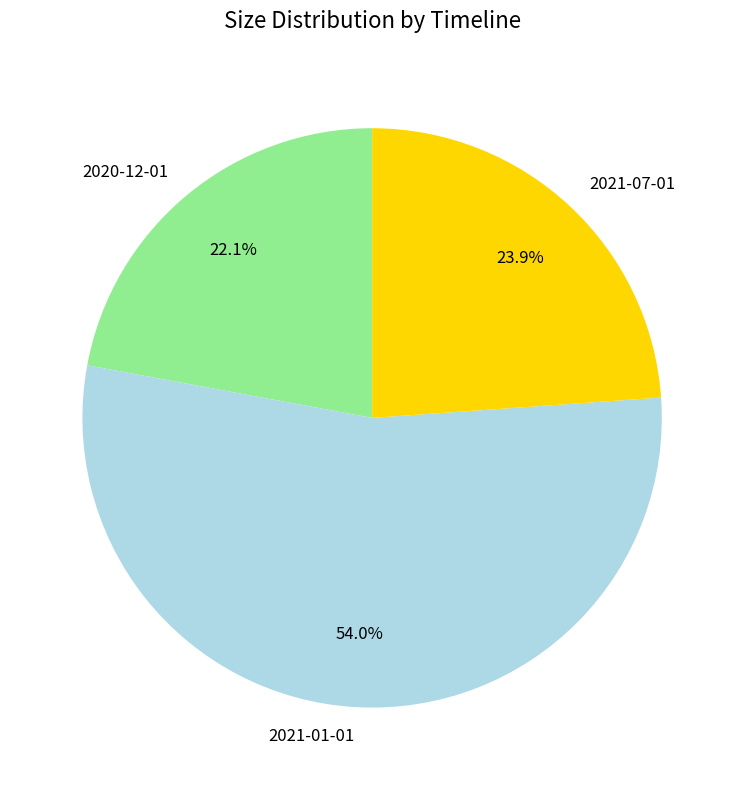

Which has a higher value, 2020-12-01 or 2021-07-01?

2021-07-01